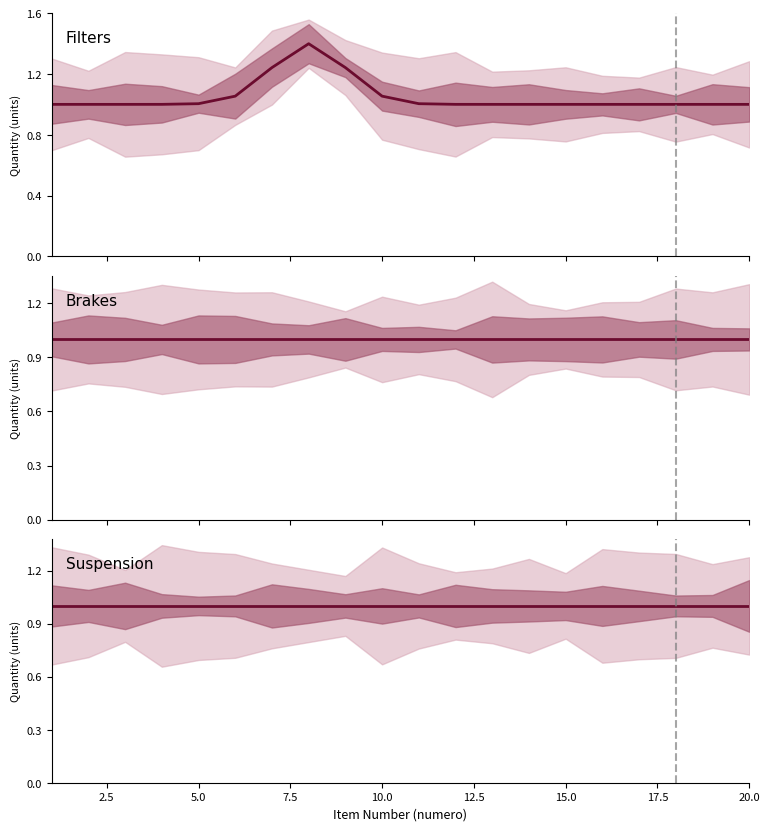

What is the maximum value for Suspension?

1.0